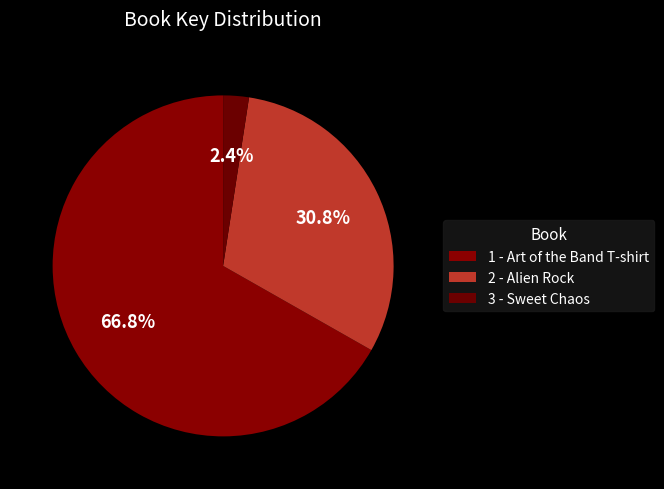

How many slices are in this pie chart?

3